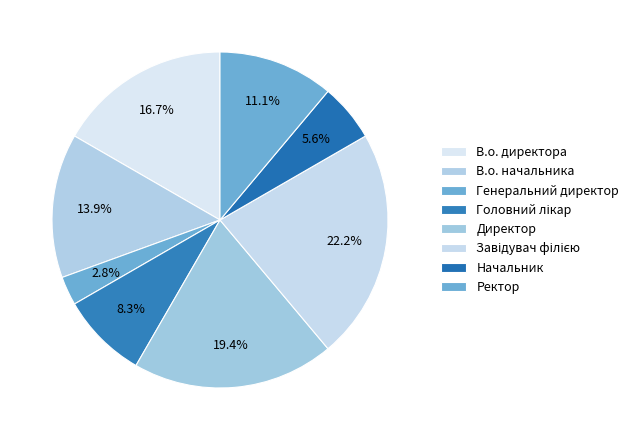

Which category has the biggest portion of the pie?

Завідувач філією